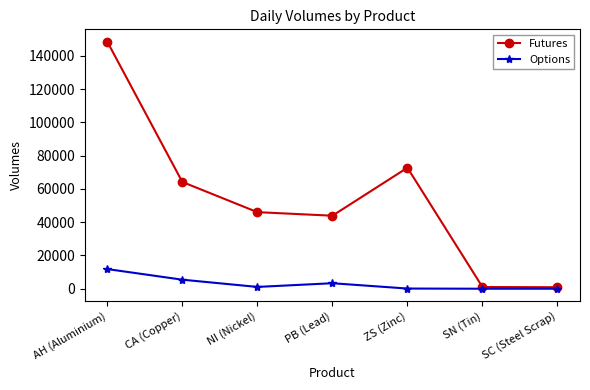

At how many categories does at least one series exceed 74528?

1